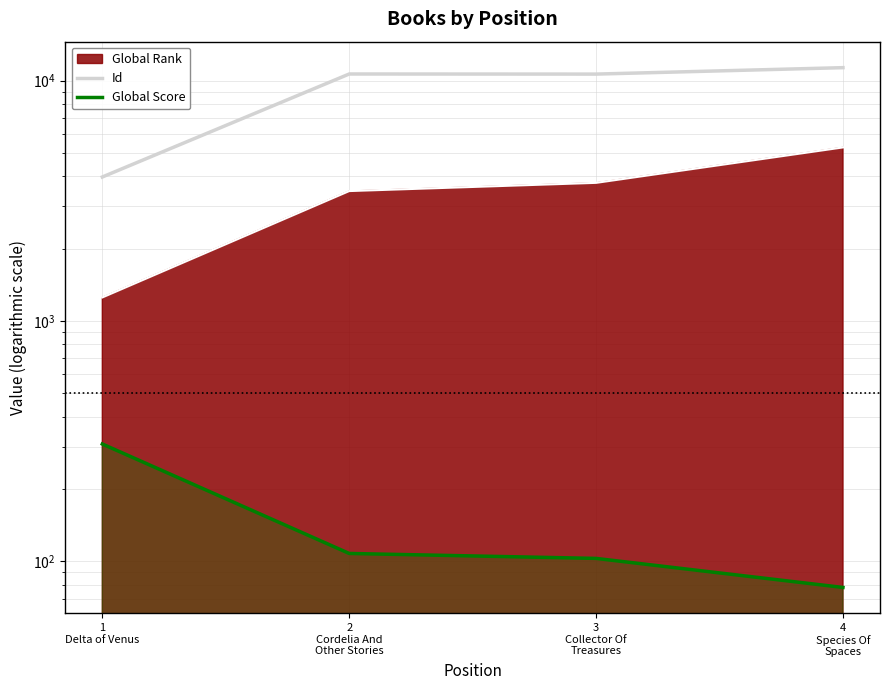

What is the lowest value of the Global Score series?

78